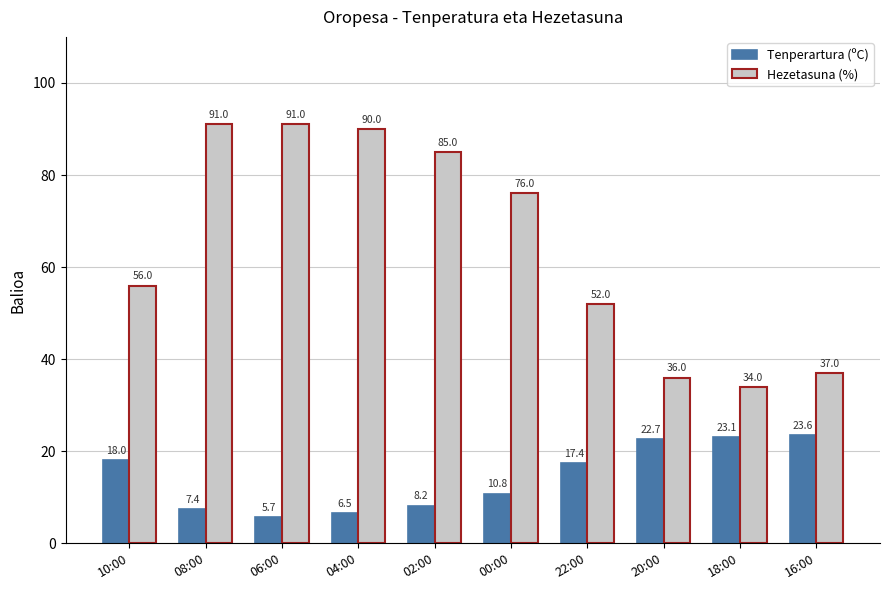

Which series has the largest total across all categories?

Hezetasuna (%)